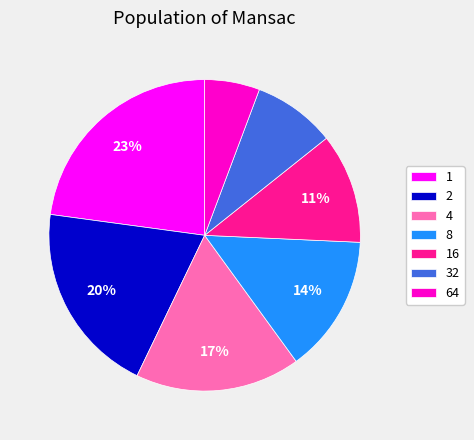

Combined, do 32 and 16 account for over 50%?

No